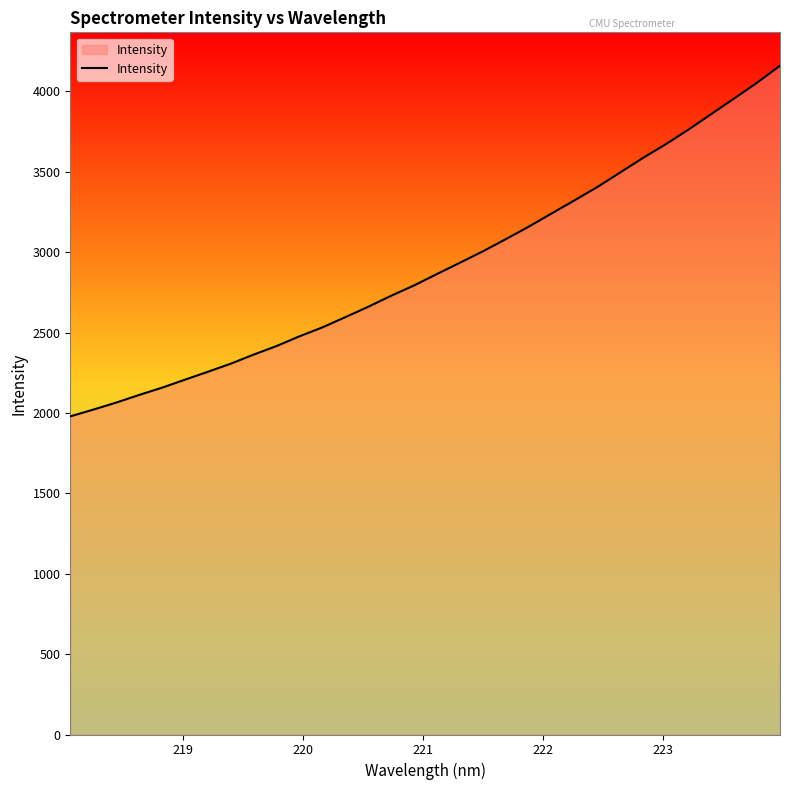

How many values exceed 2863?

16